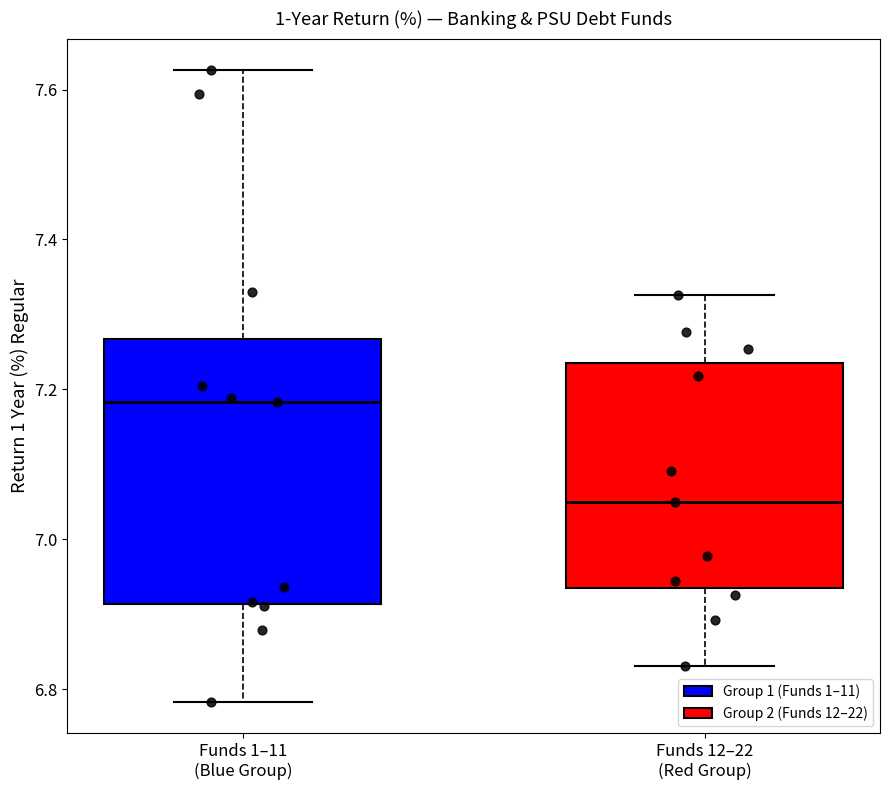

Reading left to right, transcribe this box plot: for each box, give where its median line is, the range the box spans, and where its two whiskers end, as read against the y-axis. The values are not printed on the chart, so give them approximately, as read against the axis.

Funds 1–11 (Blue Group): median 7.18, box 6.92 to 7.26, whiskers 6.78 to 7.62
Funds 12–22 (Red Group): median 7.06, box 6.94 to 7.24, whiskers 6.84 to 7.32